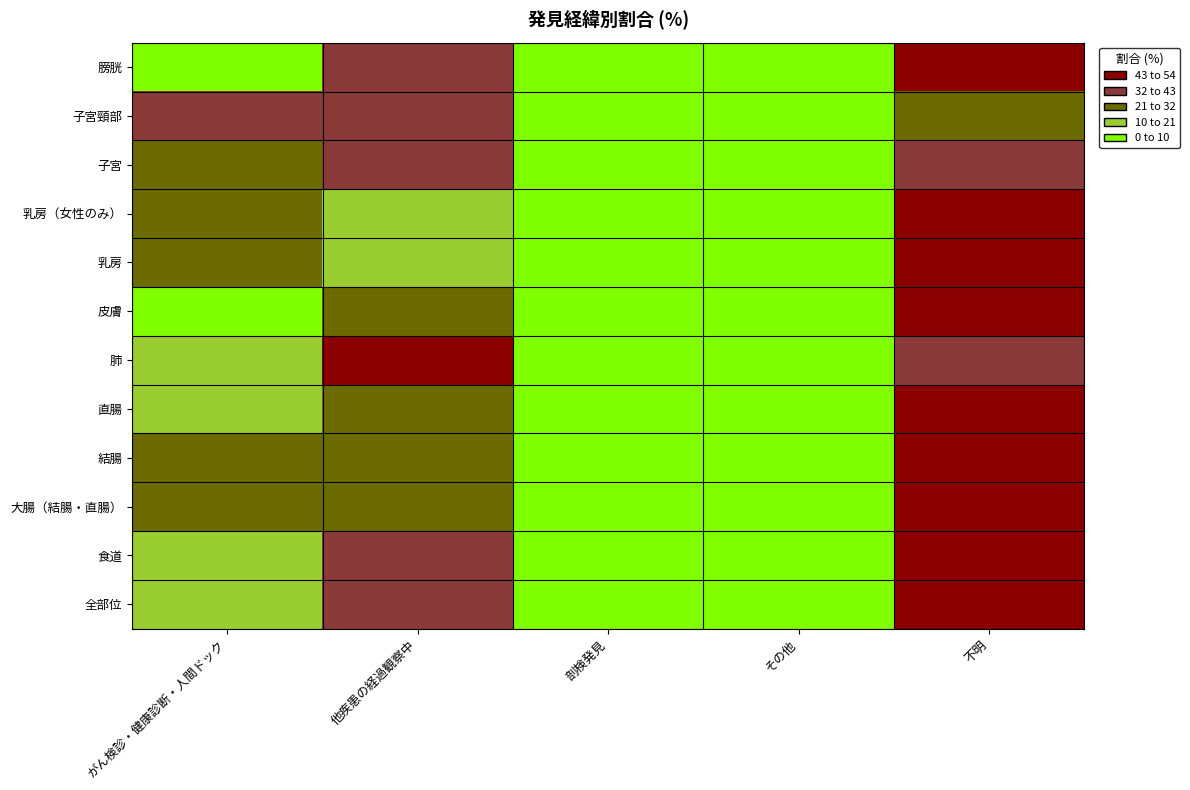

Rank the series by their maximum value, from highest to lowest.

皮膚, 膀胱, 乳房, 乳房（女性のみ）, 直腸, 食道, 大腸（結腸・直腸）, 全部位, 結腸, 肺, 子宮頸部, 子宮